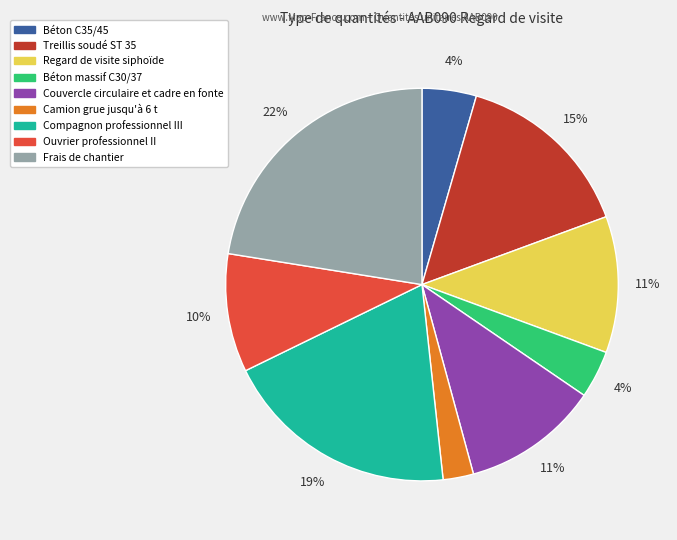

To the nearest percent, what is the combined percentage of Compagnon professionnel III and Béton massif C30/37?

23%